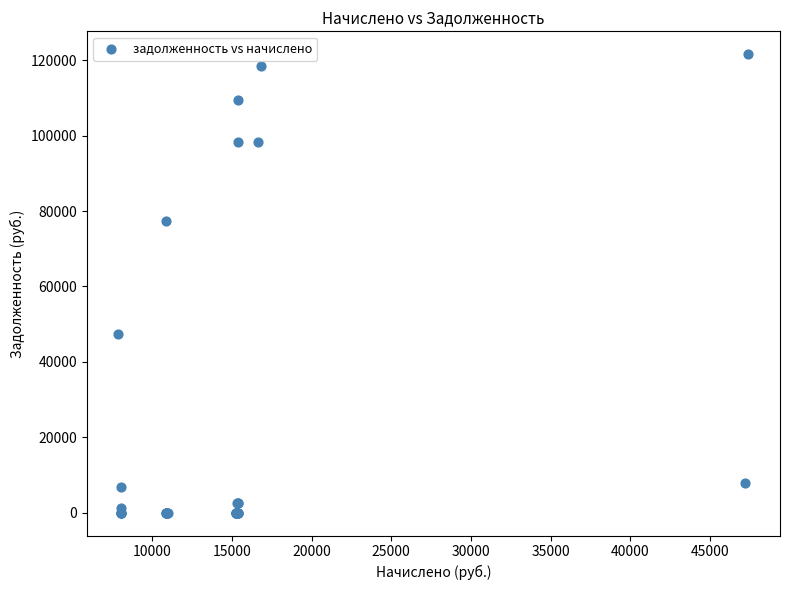

What Y value in the scatter plot is closest to 60802?

47459.2